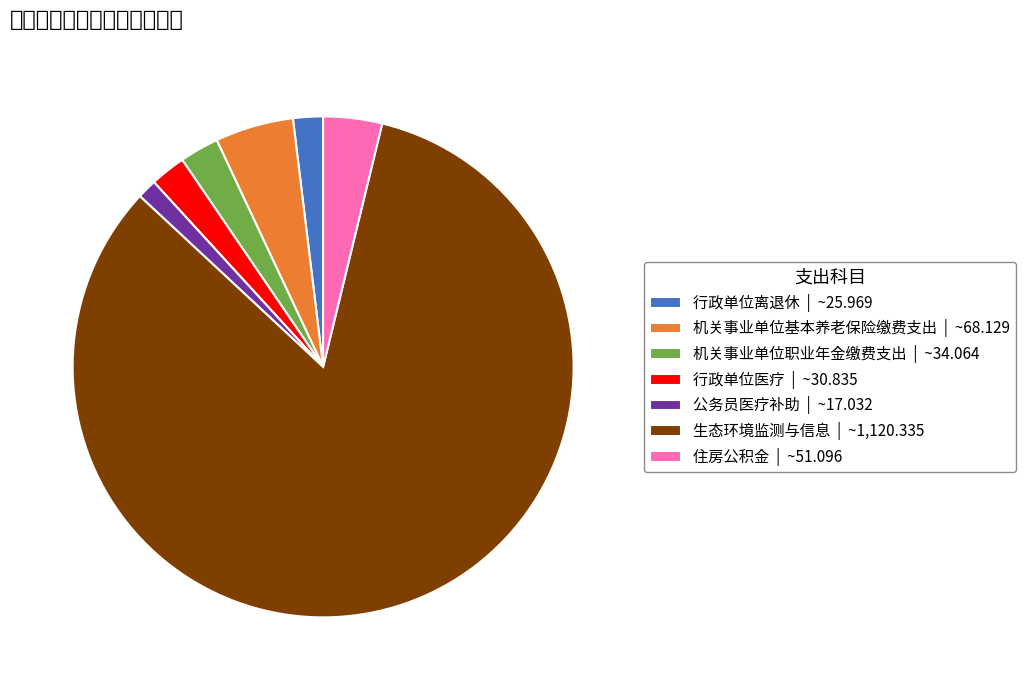

How much of the chart is everything except 生态环境监测与信息?

16.9%